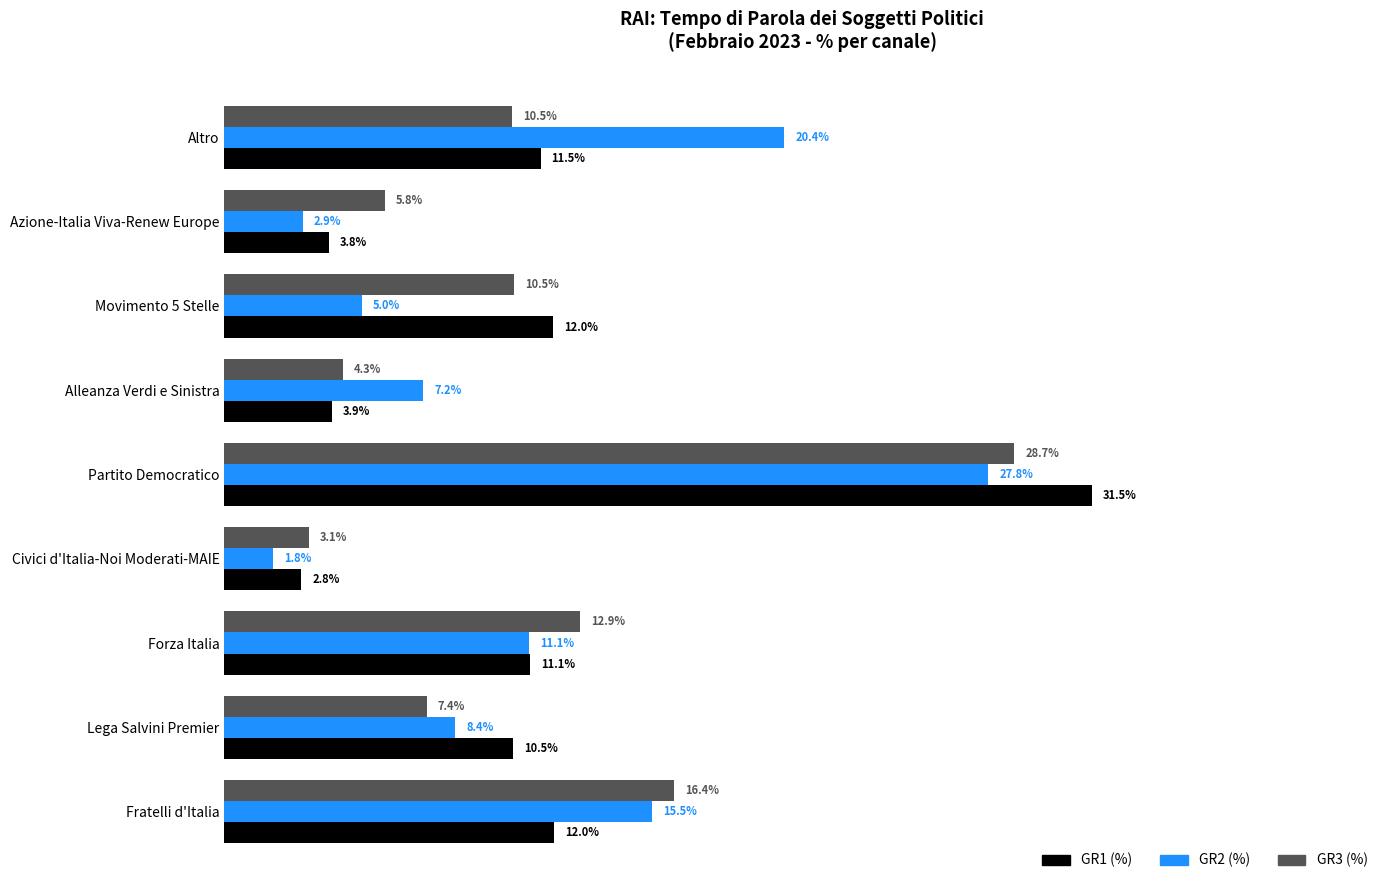

At which label is GR3 (%) closest to 15?

Fratelli d'Italia